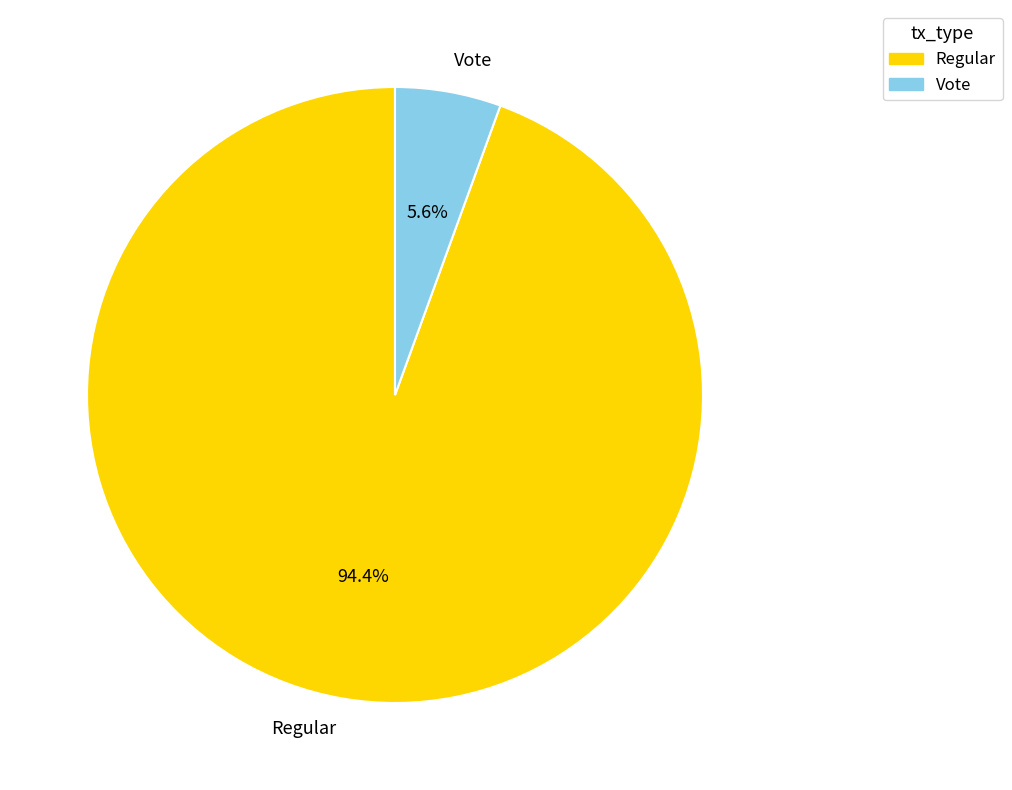

What percentage is the Regular slice, to the nearest percent?

94%